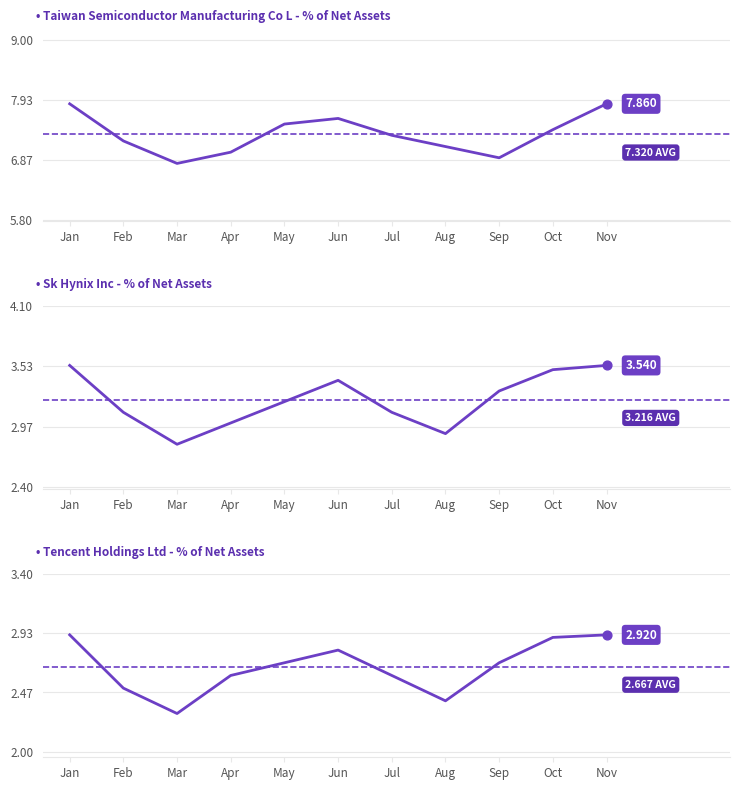

Which series contains the highest Y value?

Taiwan Semiconductor Manufacturing Co L